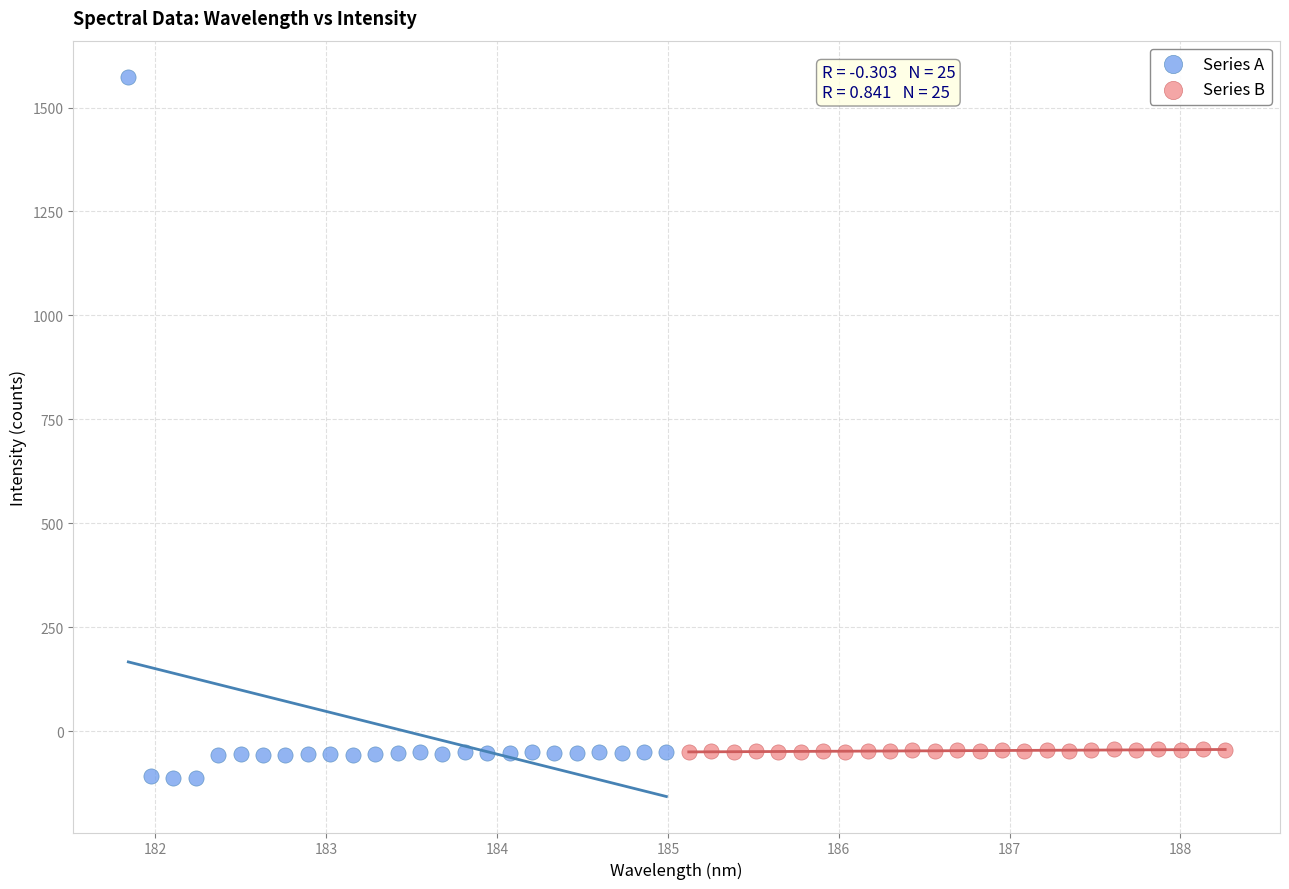

Which series contains the highest Y value?

Series A